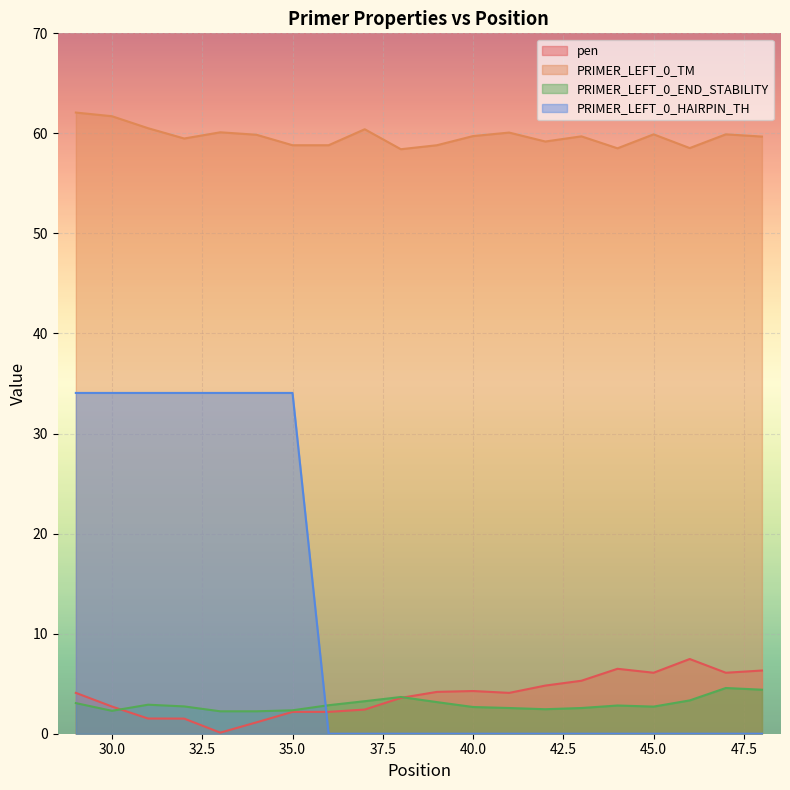

What is the highest value of the pen series?

7.5